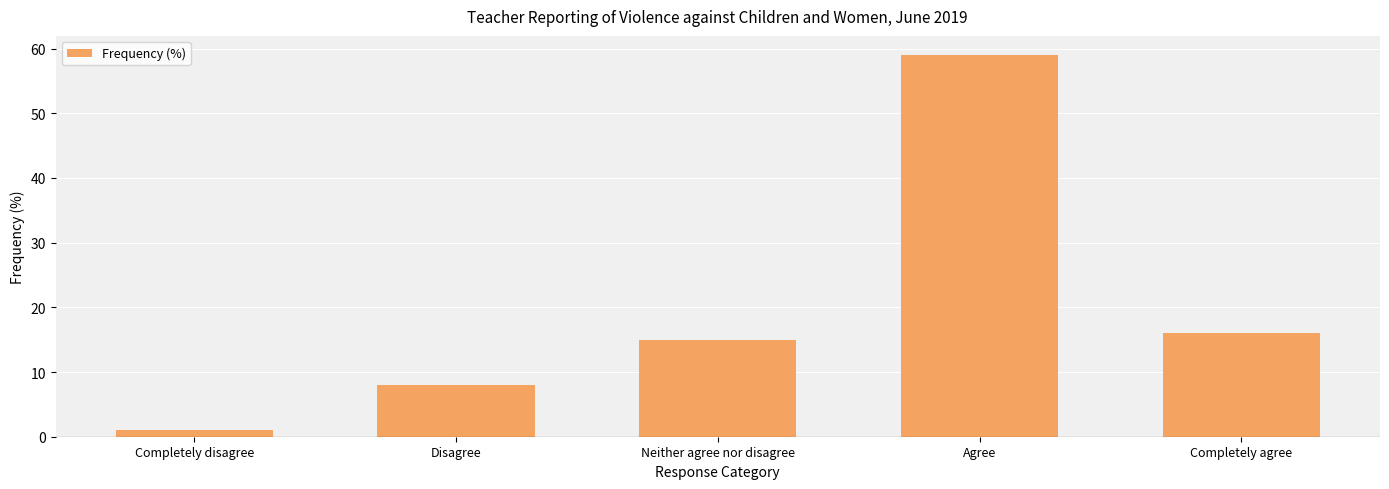

Rank the categories by value from lowest to highest.

Completely disagree, Disagree, Neither agree nor disagree, Completely agree, Agree